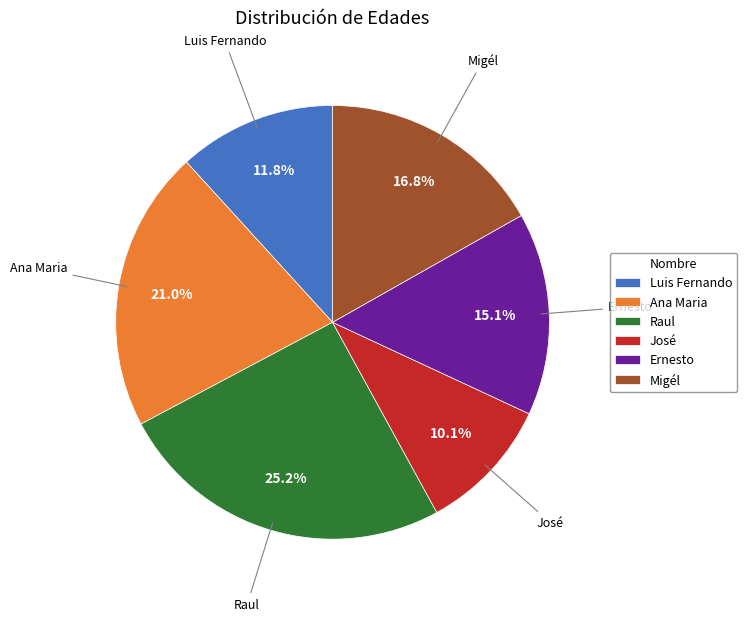

Between Raul and José, which is larger?

Raul